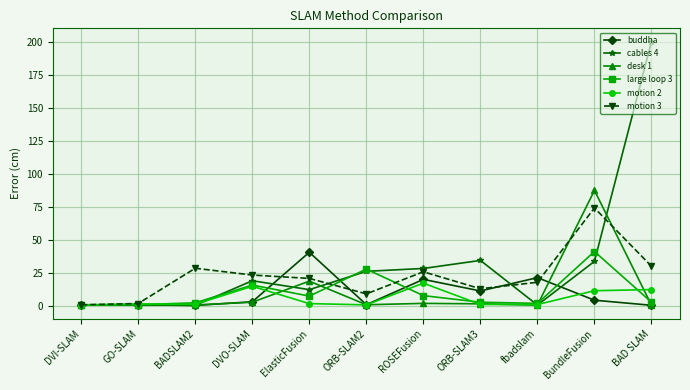

Is the value of desk 1 at DVI-SLAM greater than the value of buddha at BundleFusion?

No